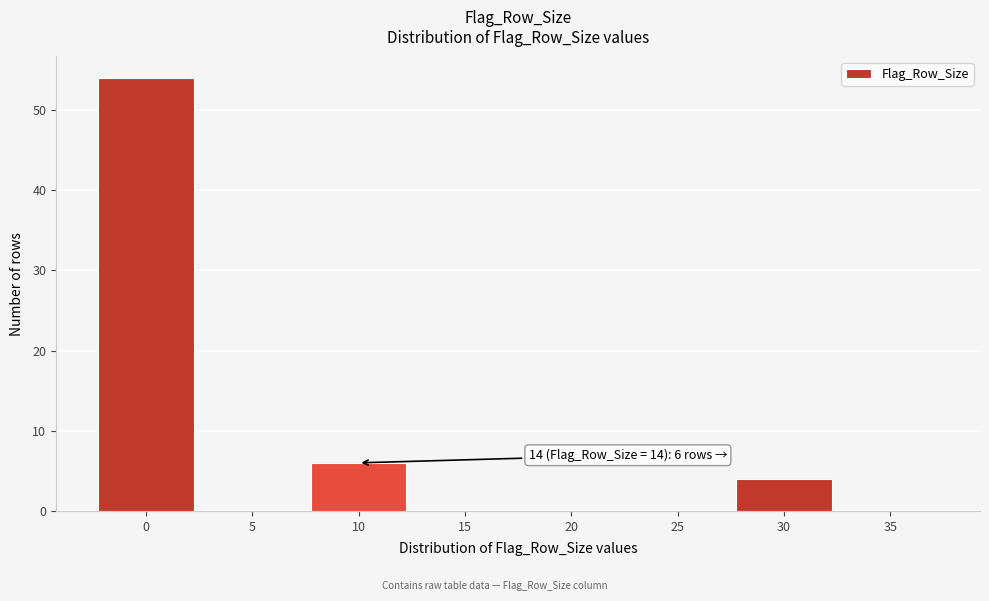

Reading right to left, extract all data points from this chart.

35=0	30=4	25=0	20=0	15=0	10=6	5=0	0=54